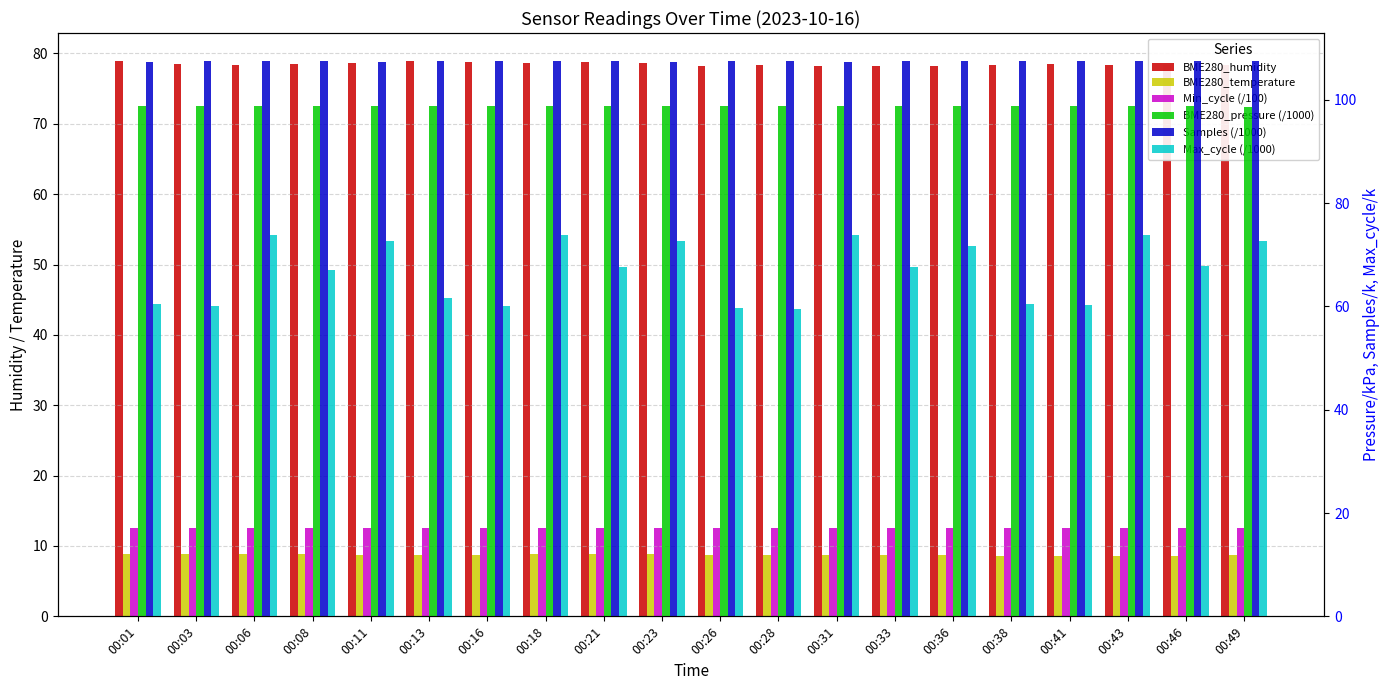

The value of BME280_temperature at 00:21 is 15.3. True or false?

False